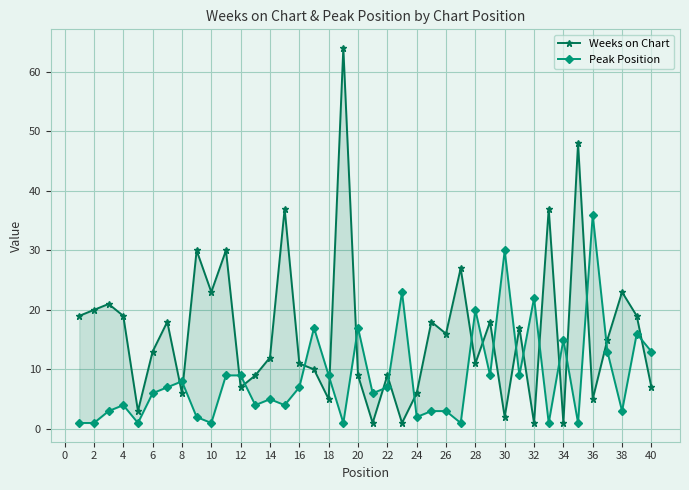

True or false: Weeks on Chart and Peak Position cross at least once.

True